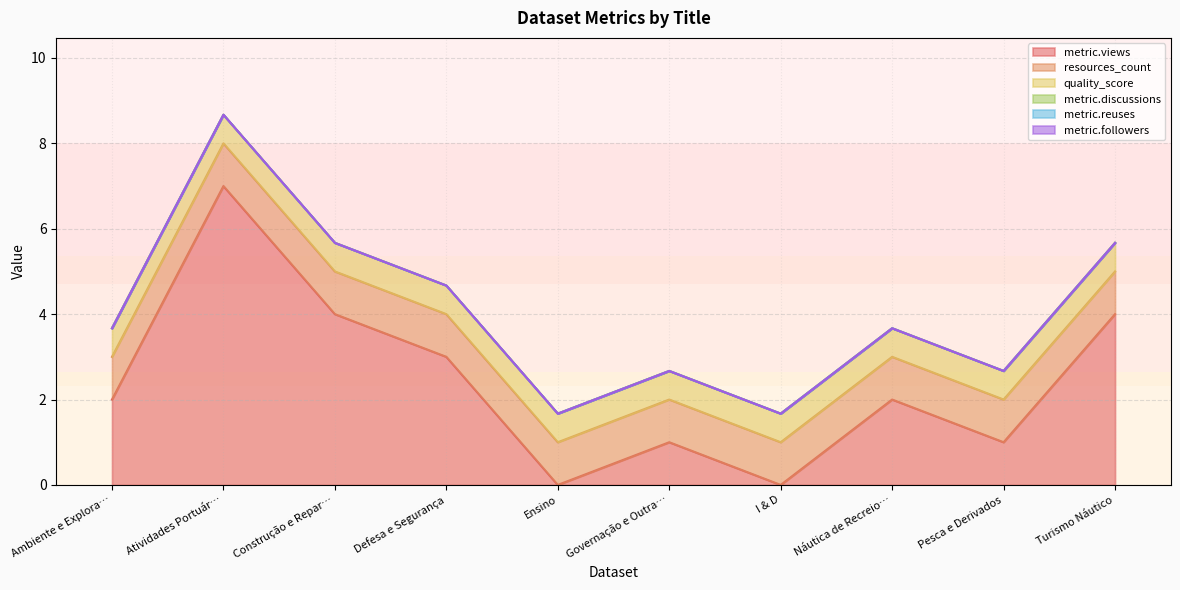

Reading left to right, extract all data points from this chart.

metric.views: 2.0	7.0	4.0	3.0	0.0	1.0	0.0	2.0	1.0	4.0
resources_count: 1.0	1.0	1.0	1.0	1.0	1.0	1.0	1.0	1.0	1.0
quality_score: 0.7	0.7	0.7	0.7	0.7	0.7	0.7	0.7	0.7	0.7
metric.discussions: 0.0	0.0	0.0	0.0	0.0	0.0	0.0	0.0	0.0	0.0
metric.reuses: 0.0	0.0	0.0	0.0	0.0	0.0	0.0	0.0	0.0	0.0
metric.followers: 0.0	0.0	0.0	0.0	0.0	0.0	0.0	0.0	0.0	0.0